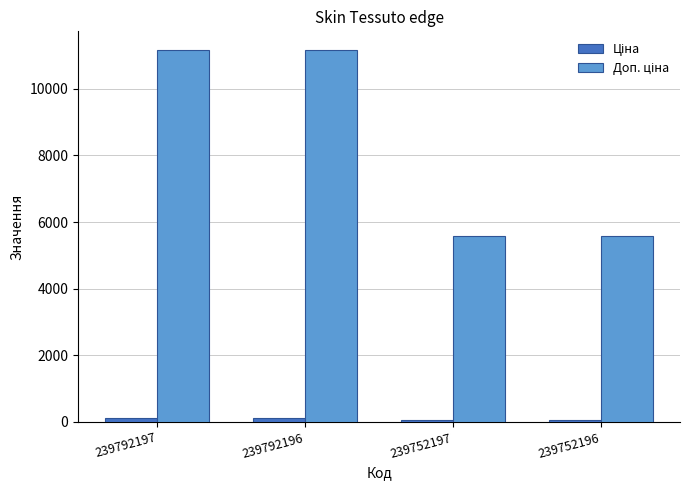

At how many categories does at least one series exceed 366?

4